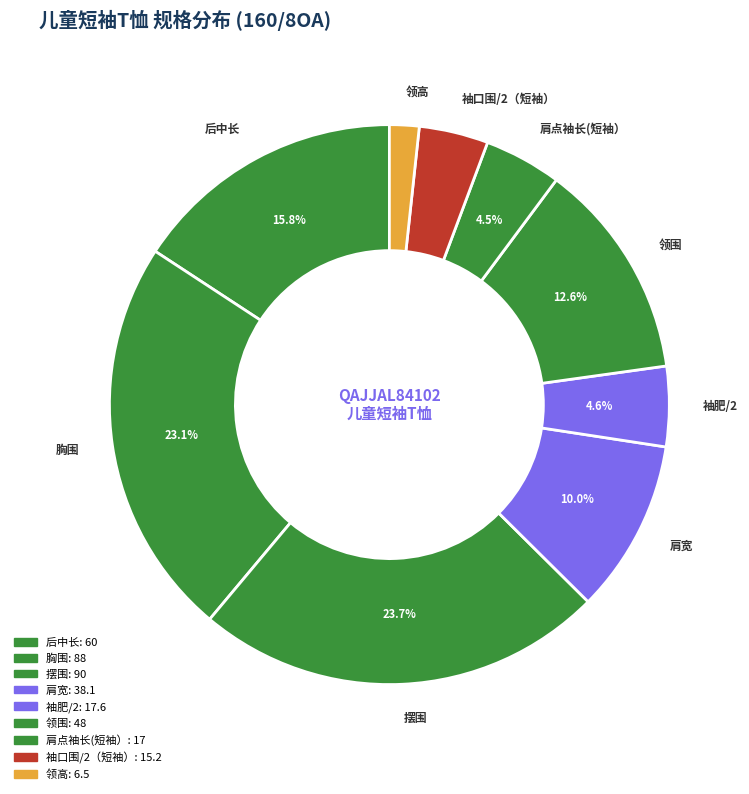

Does 摆围 account for over 50% of the chart?

No